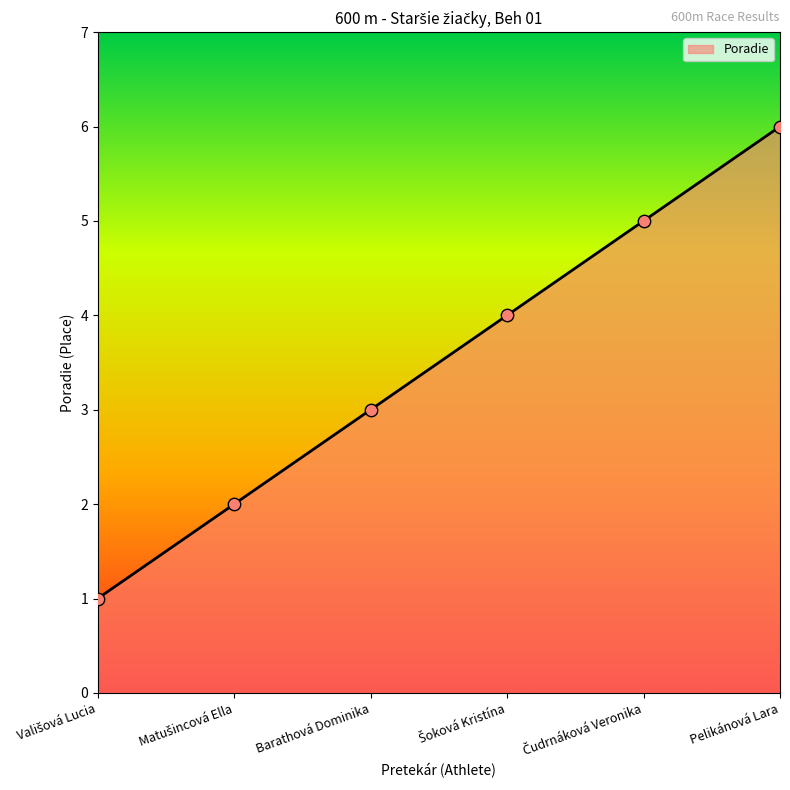

What is the ratio of the value at Barathová Dominika to the value at Pelikánová Lara?

0.5